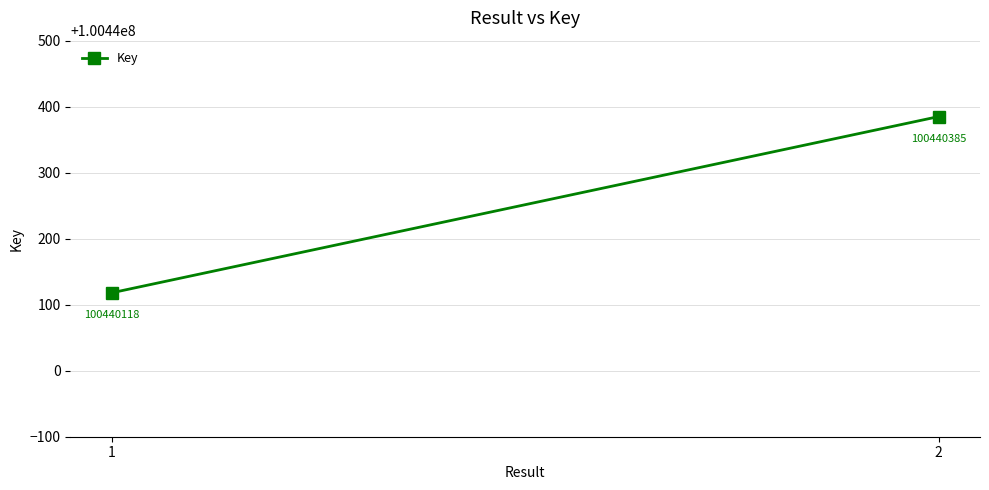

Reading left to right, what are all the values shown in this chart?

100440118	100440385